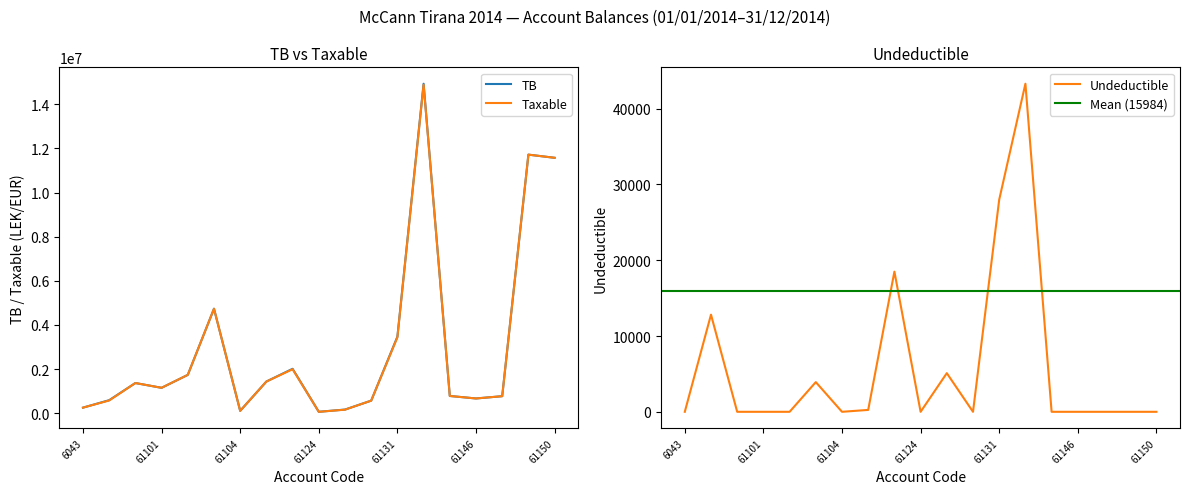

True or false: Undeductible and Taxable cross at least once.

False